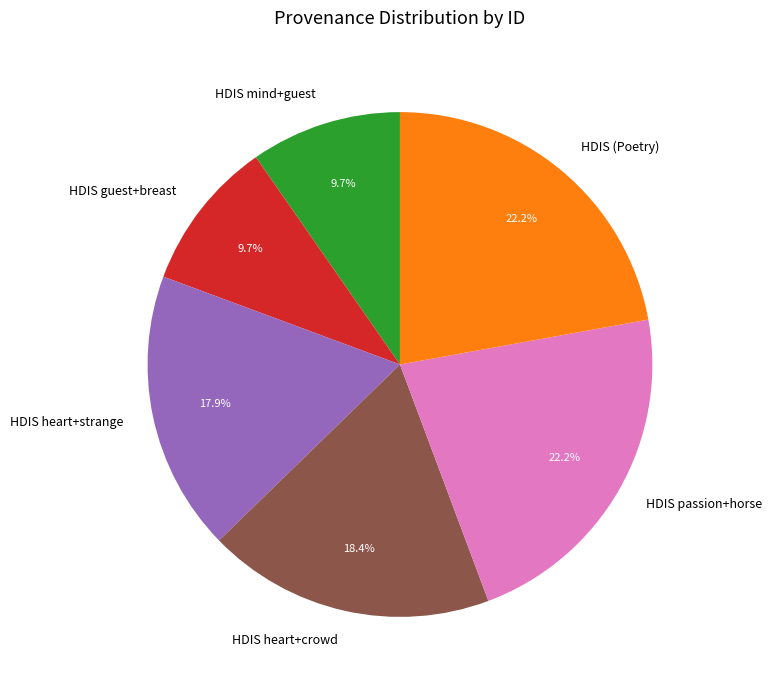

To the nearest percent, what is the combined percentage of HDIS heart+strange and HDIS (Poetry)?

40%